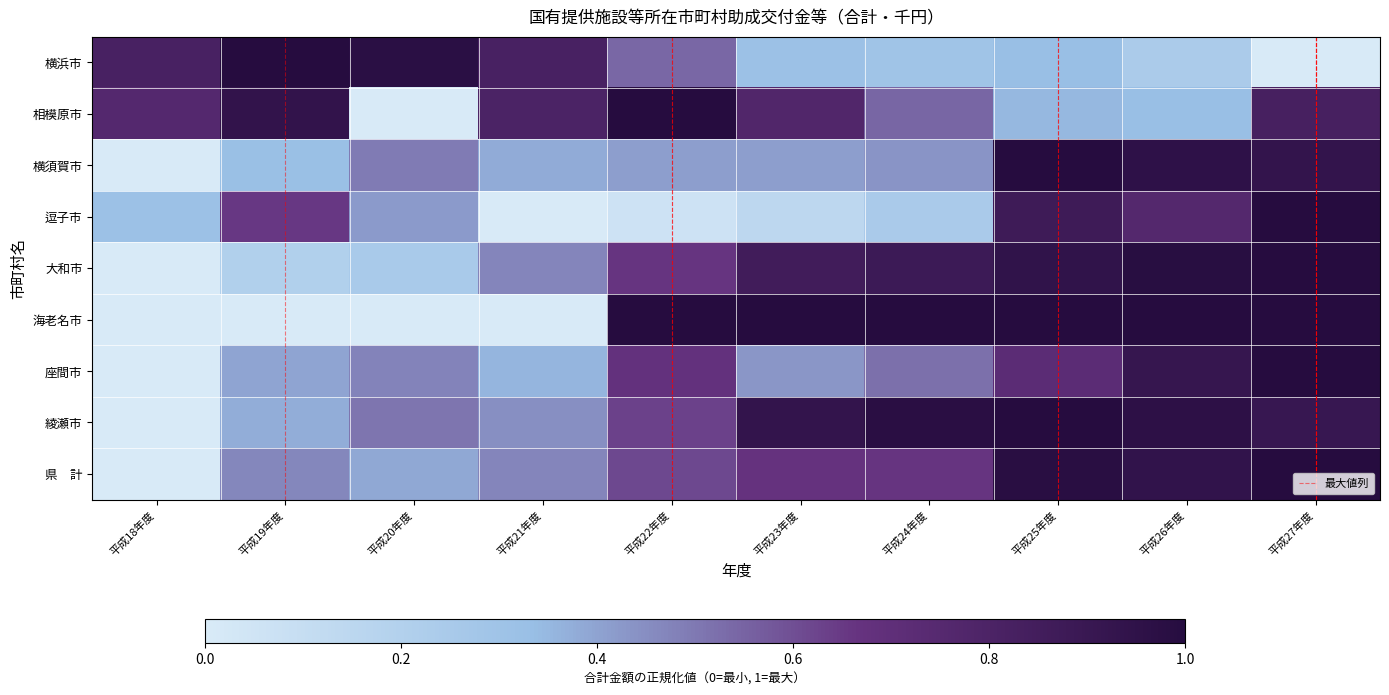

What is the total value across all series at 平成23年度?

5.5